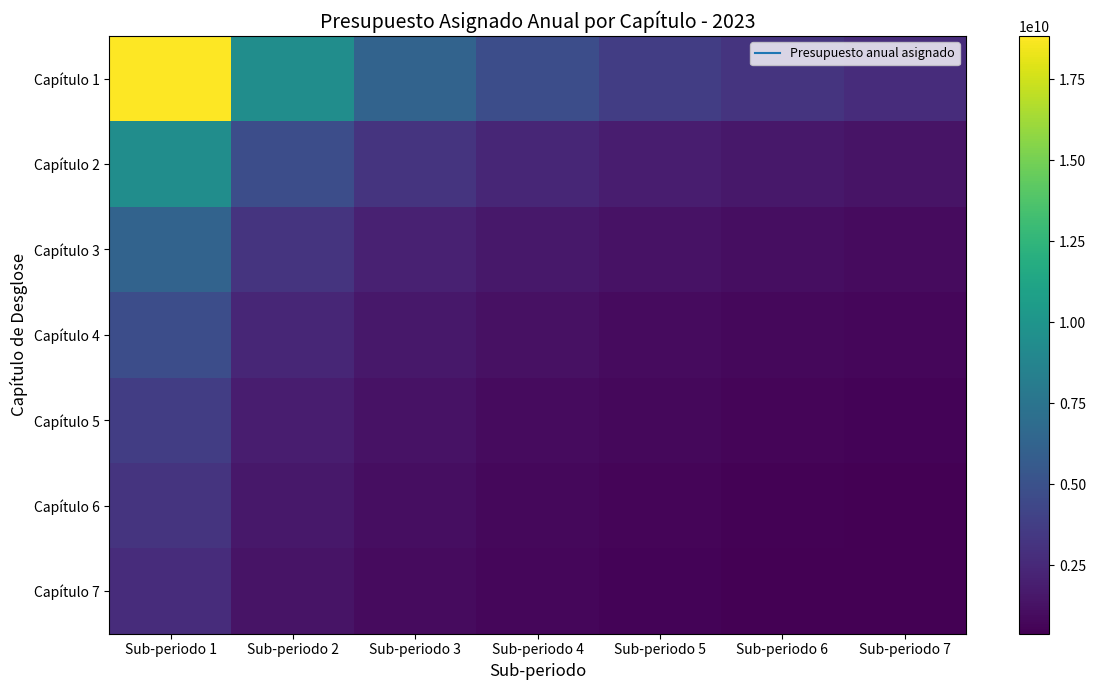

What is the difference between the highest and lowest values at Sub-periodo 2?

8077603490.1